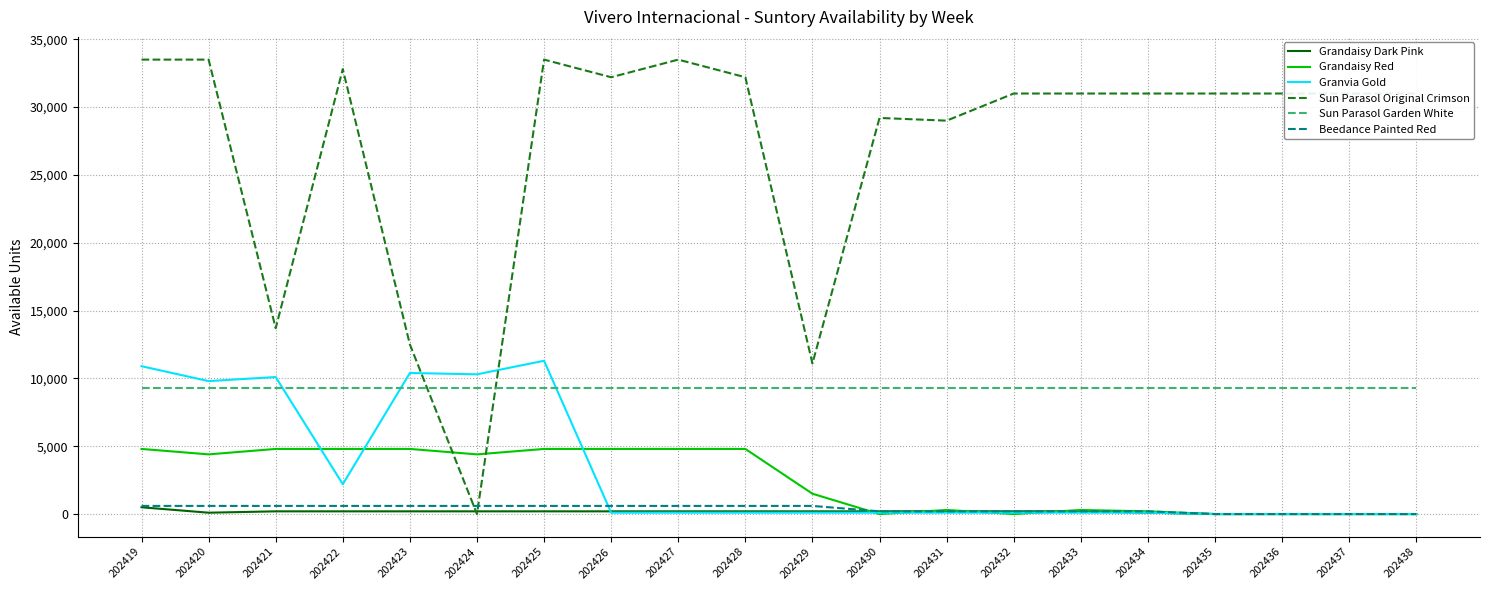

The value of Sun Parasol Original Crimson at 202419 is 33500. True or false?

True